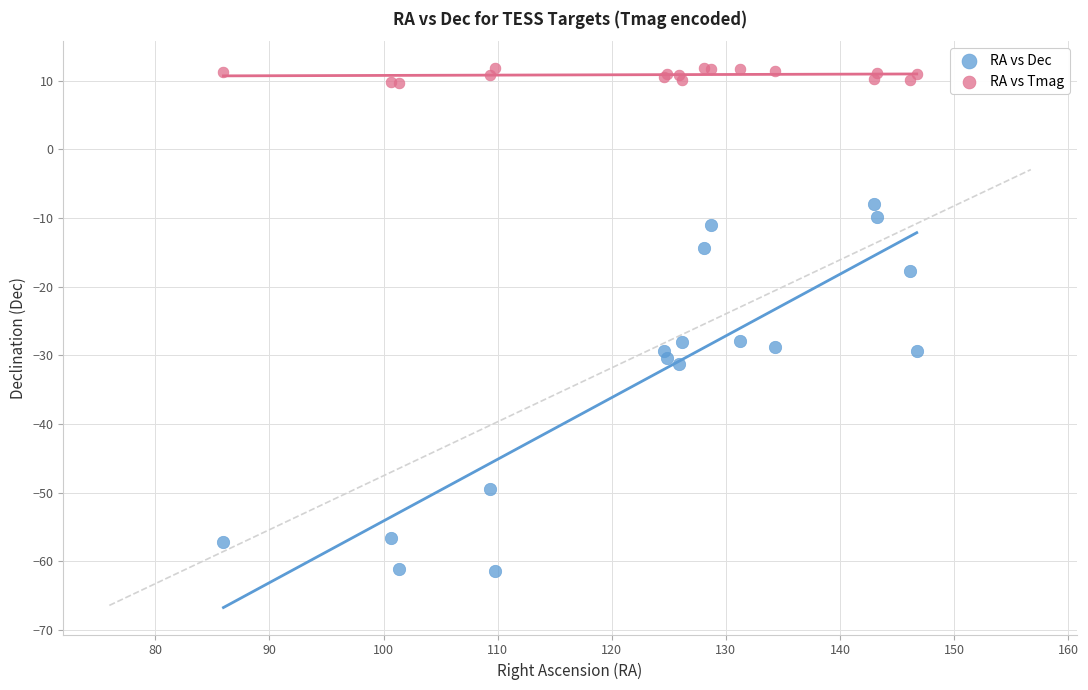

What are all the series names shown in the legend?

RA vs Dec, RA vs Tmag